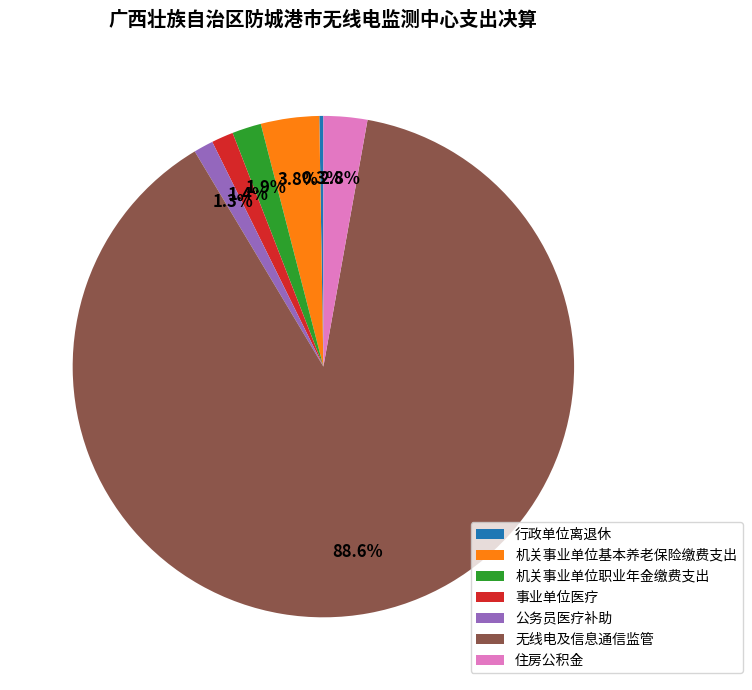

Does any single category account for the majority?

Yes